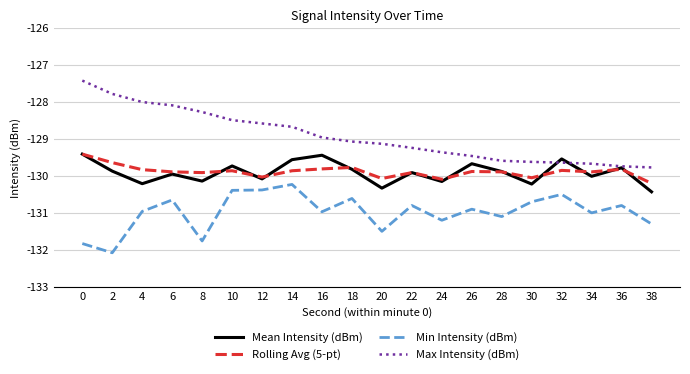

The value of Min Intensity (dBm) at 38 is -196.7. True or false?

False